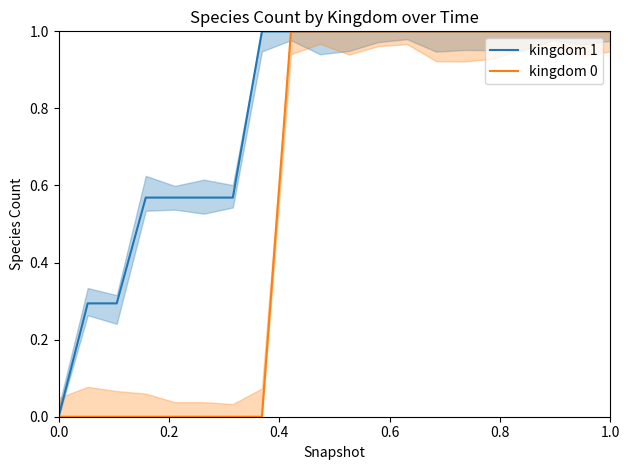

Reading left to right, transcribe all the data shown in this chart.

kingdom 1: 0.0	0.3	0.3	0.6	0.6	0.6	0.6	1.0	1.0	1.0	1.0	1.0	1.0	1.0	1.0	1.0	1.0	1.0	1.0	1.0
kingdom 0: 0.0	0.0	0.0	0.0	0.0	0.0	0.0	0.0	1.0	1.0	1.0	1.0	1.0	1.0	1.0	1.0	1.0	1.0	1.0	1.0